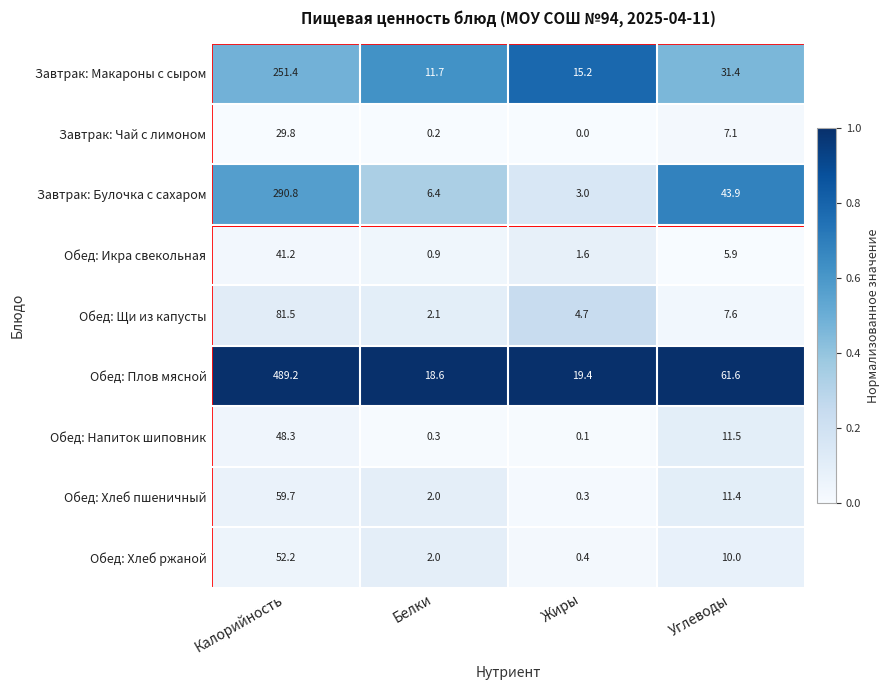

Which series has the widest spread of values?

Обед: Плов мясной